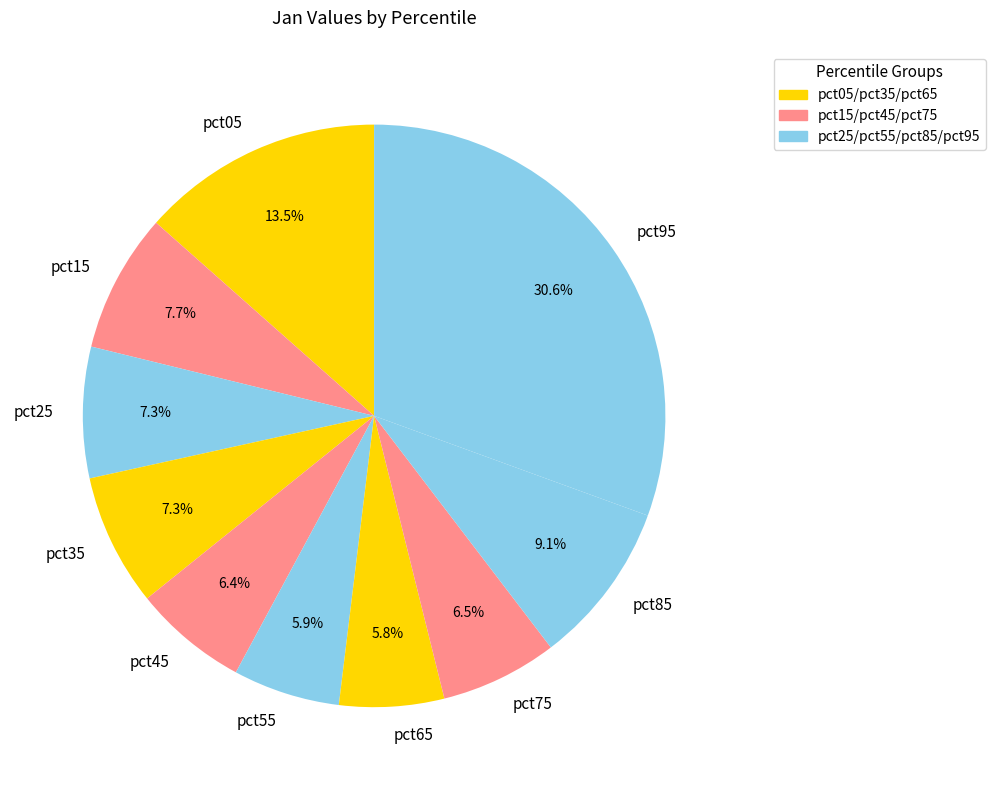

What is the largest slice in the pie chart?

pct95